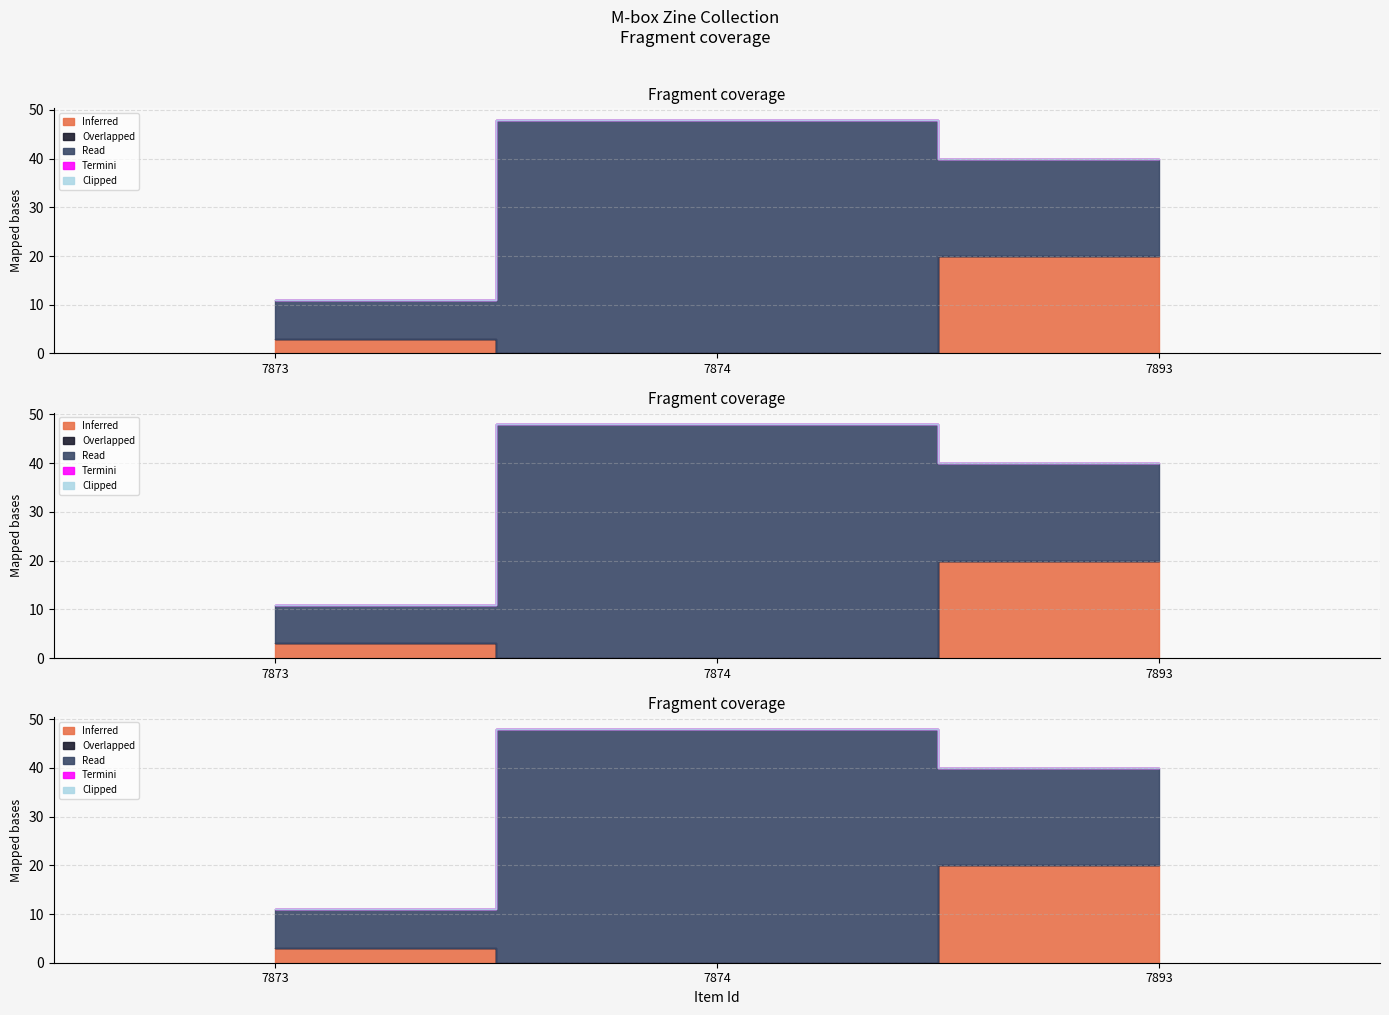

Which series has the widest spread of values?

Read